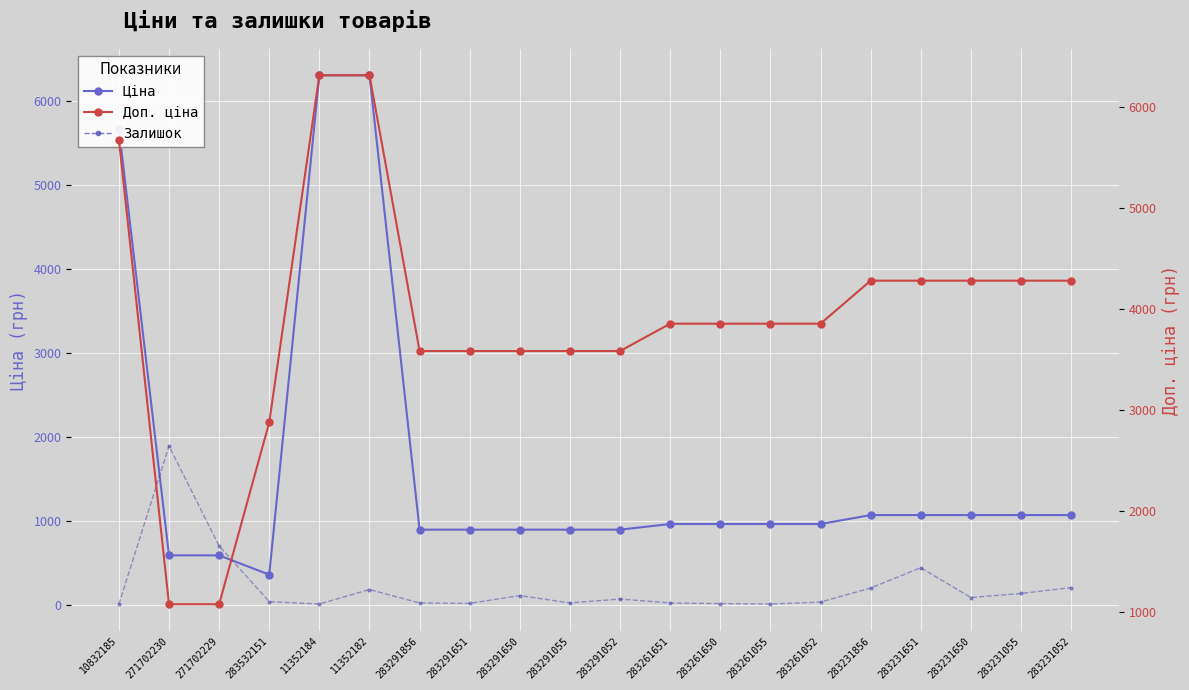

Is the value of Залишок at 283231856 greater than the value of Доп. ціна at 283291055?

No